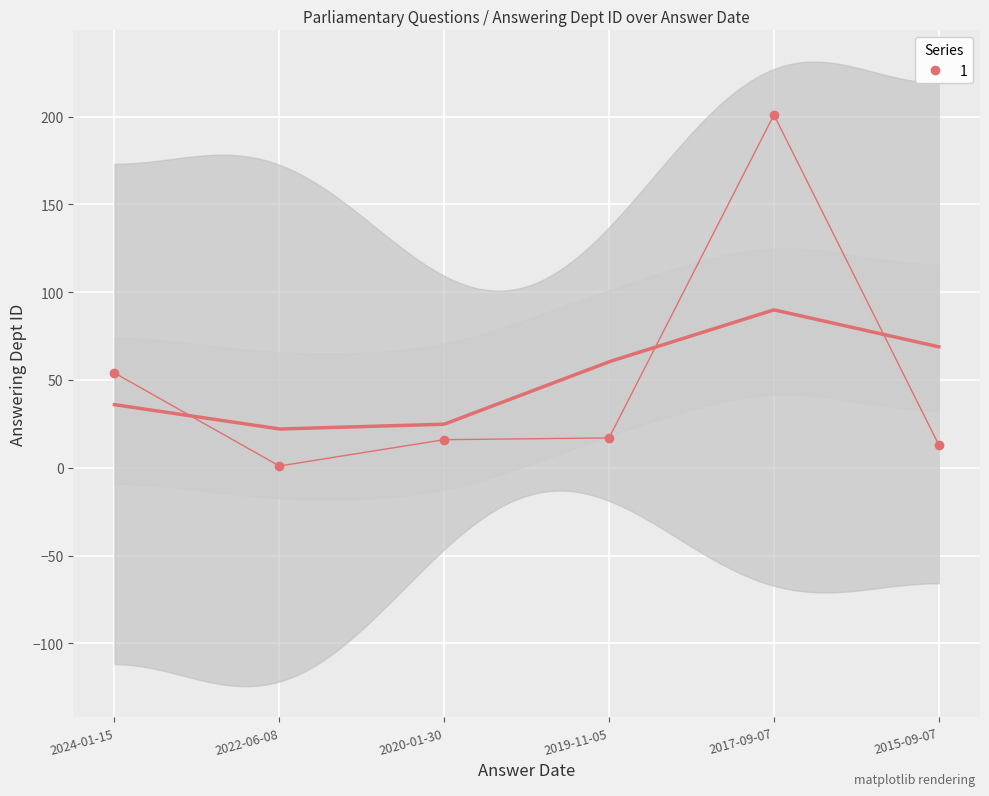

Reading left to right, extract all data points from this chart.

54	1	16	17	201	13